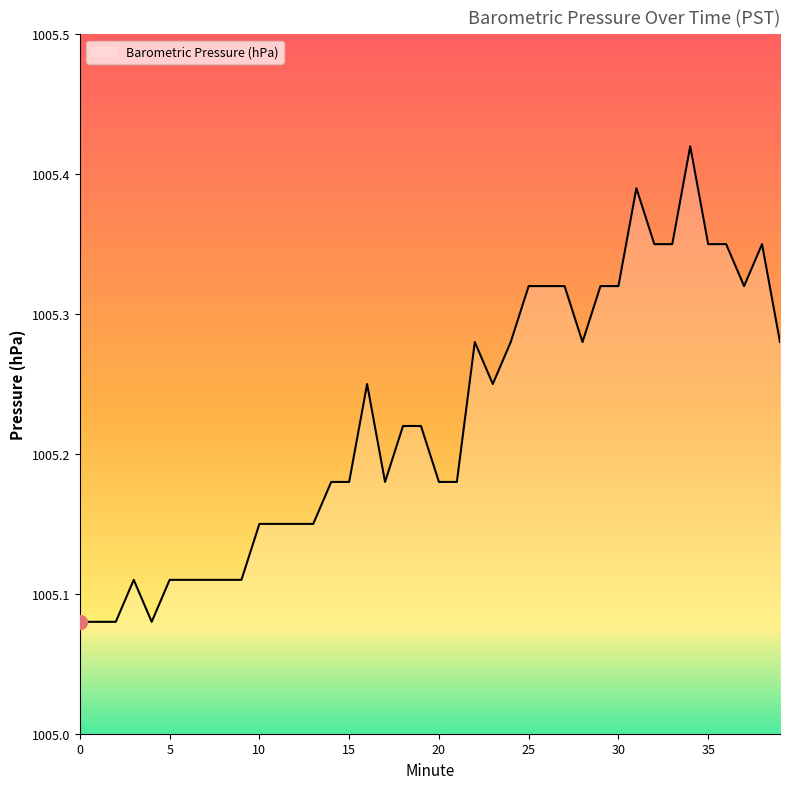

How many lines are shown in the chart?

1